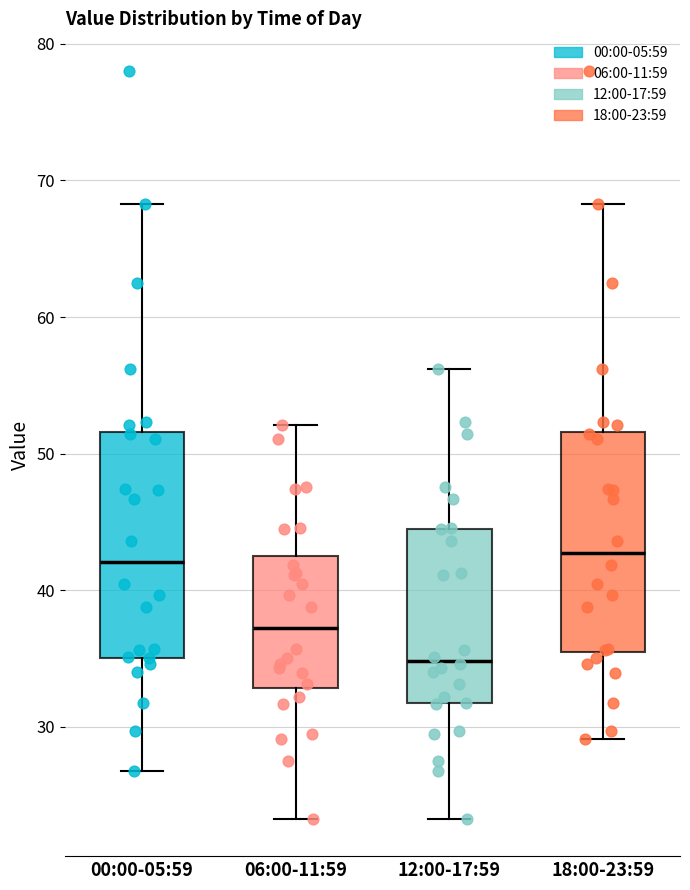

Where is the lower edge of the box for 00:00-05:59 on the y-axis? The values are not printed on the chart, so give them approximately, as read against the axis.

35